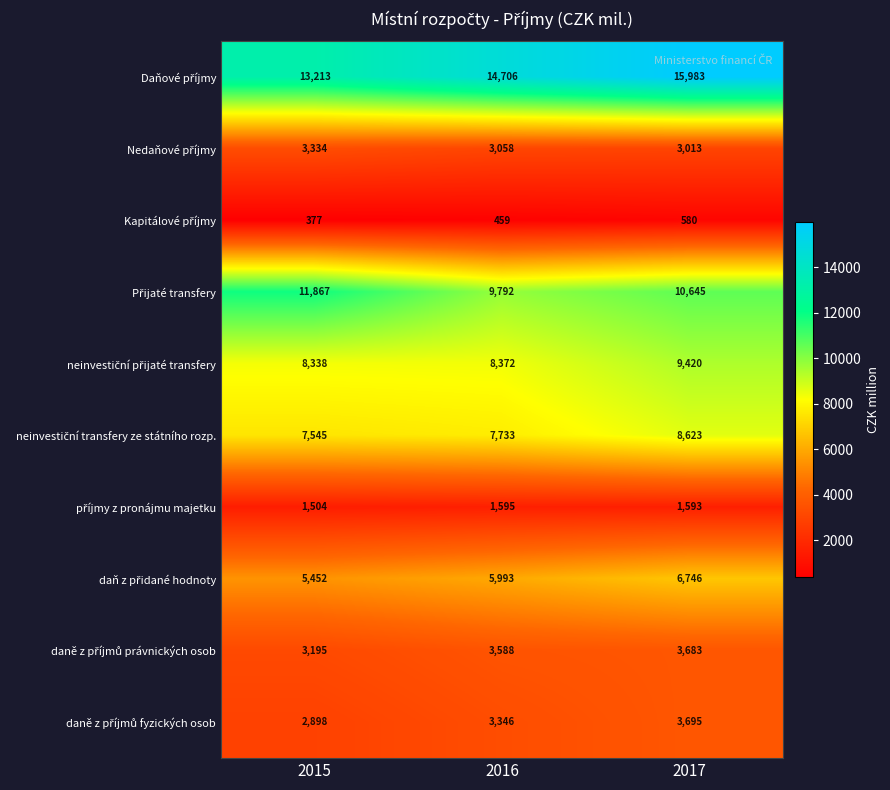

What is the spread (max minus min) of values at 2016?

14247